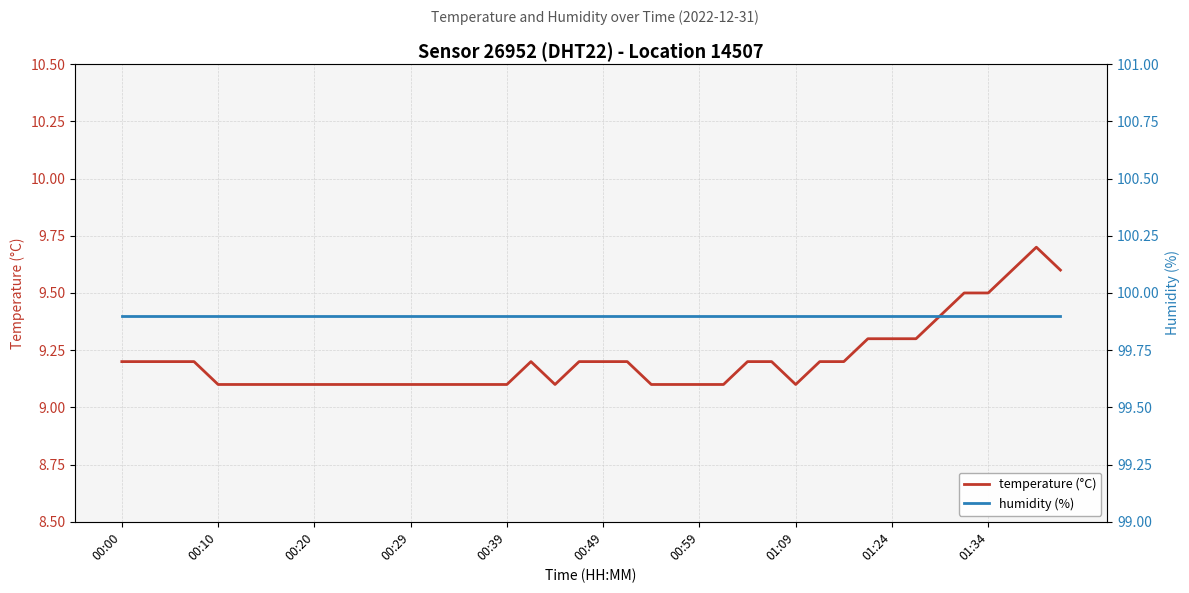

What is the minimum value shown in the chart?

9.1